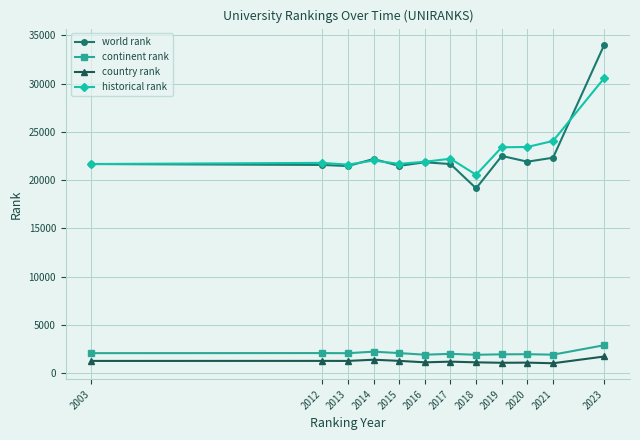

True or false: historical rank has more than 1 interior local peaks.

True